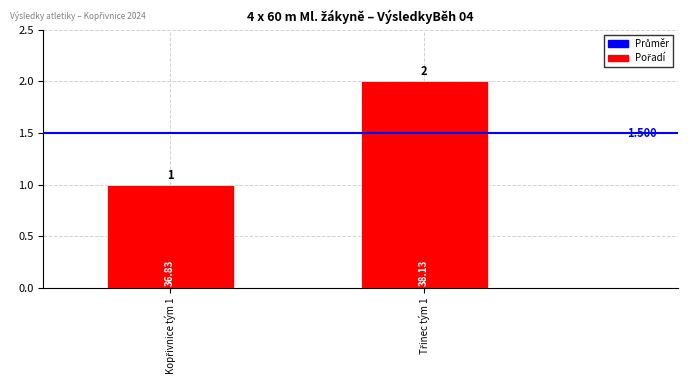

Reading right to left, list all the values displayed in this chart.

Průměr: Třinec tým 1=1.5	Kopřivnice tým 1=1.5
Pořadí: Třinec tým 1=2.0	Kopřivnice tým 1=1.0